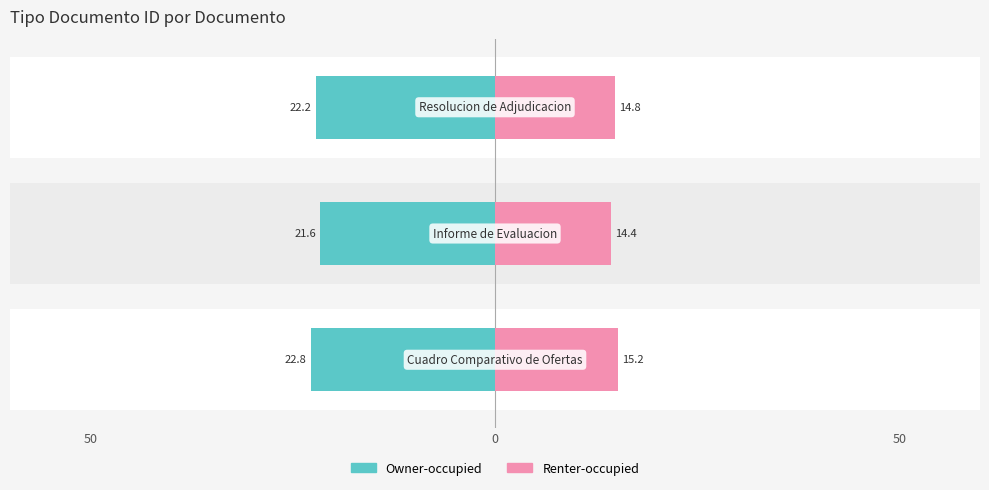

Does the chart contain any negative values?

No